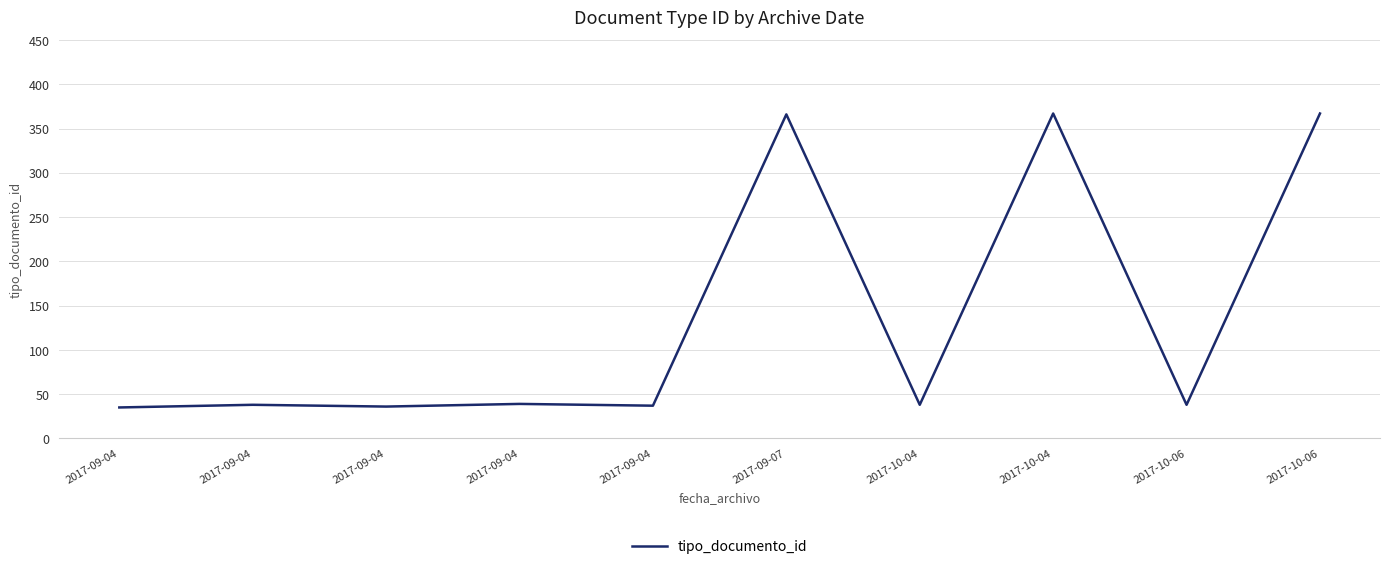

What is the smallest value displayed?

35